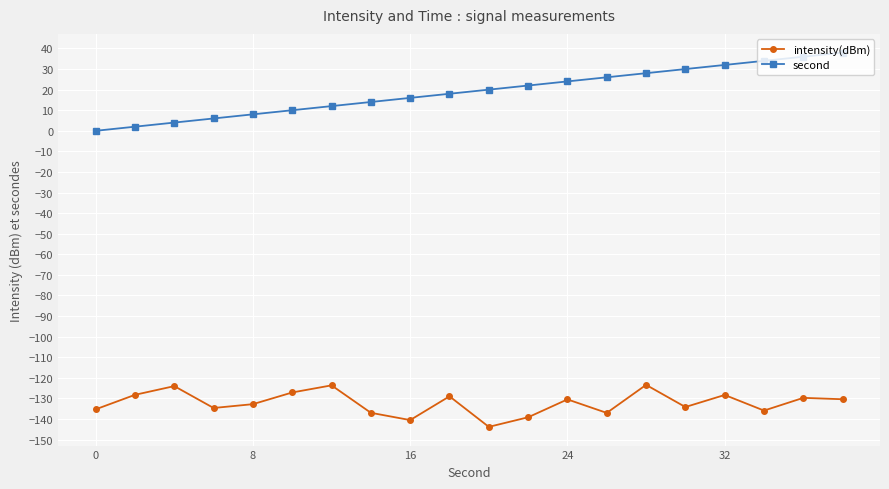

True or false: intensity(dBm) and second cross at least once.

False